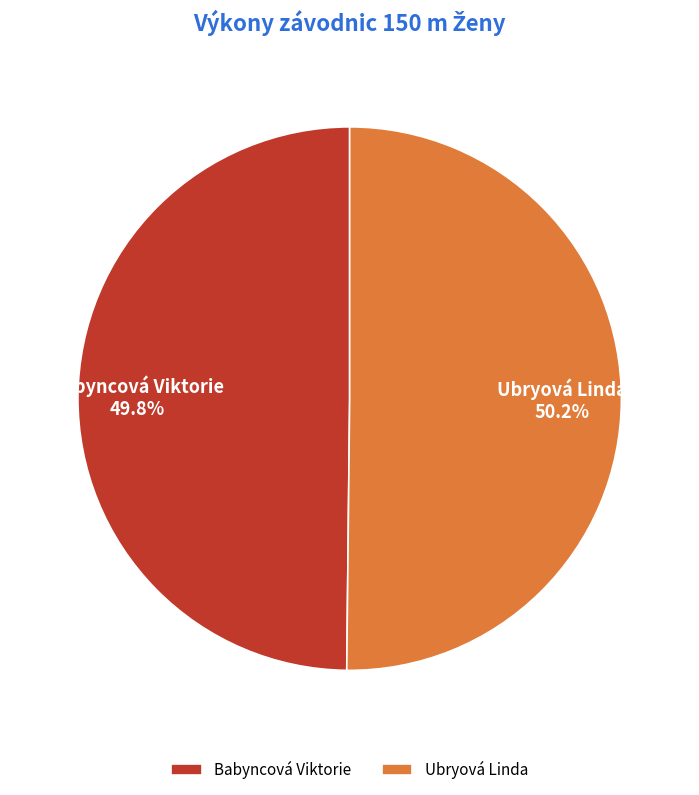

What is the ratio of the value at Ubryová Linda to the value at Babyncová Viktorie?

1.0